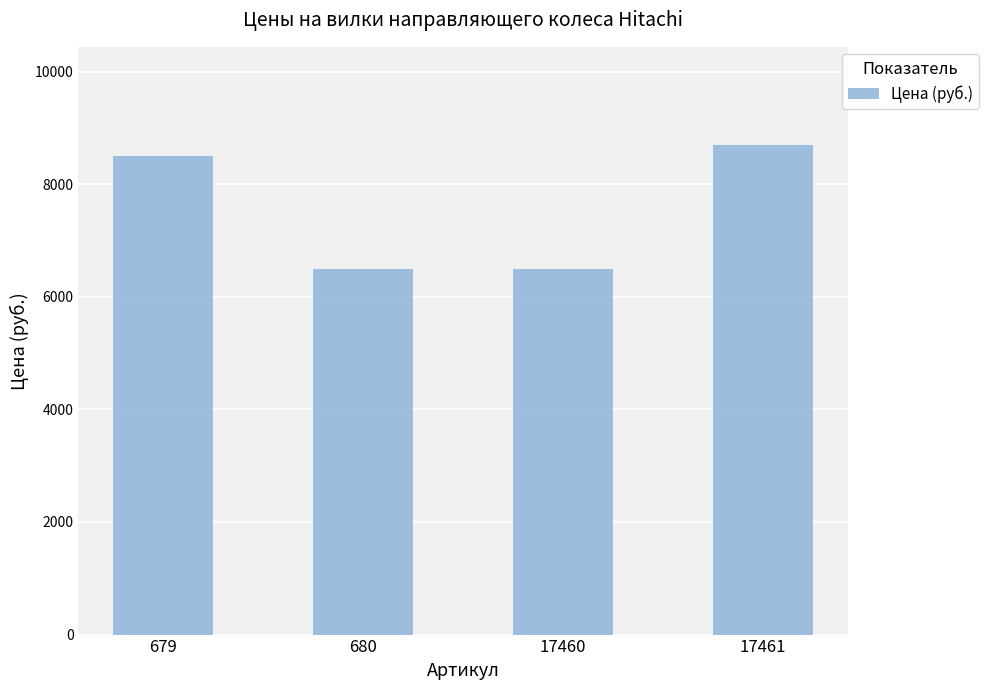

What is the maximum value shown in the chart?

8700